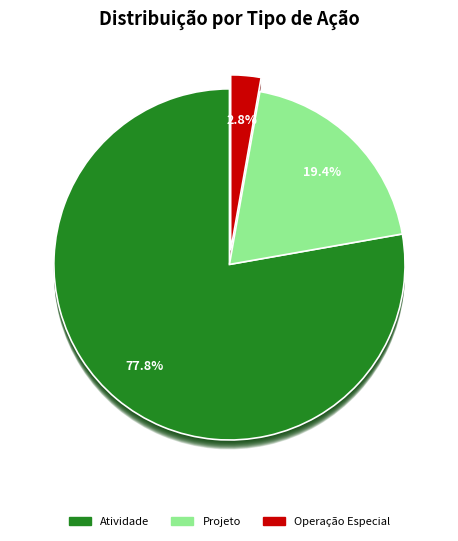

To the nearest percent, what is the difference between the Operação Especial and Atividade slice percentages?

75%